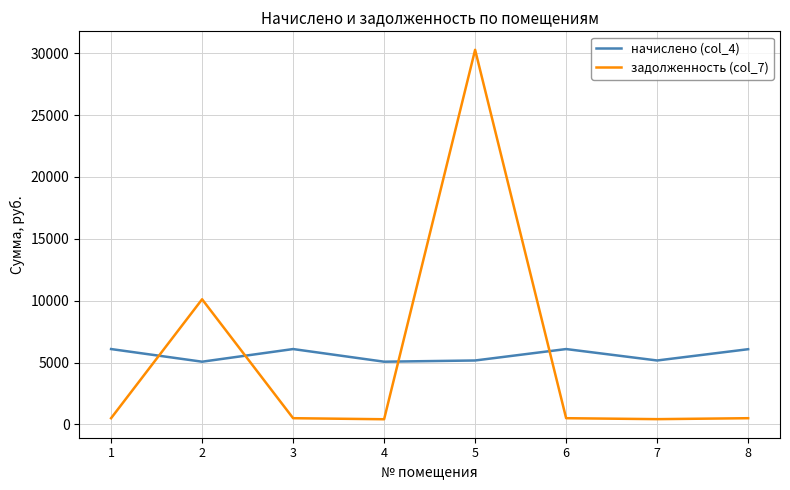

At which category does начислено (col_4) reach its first local peak?

3